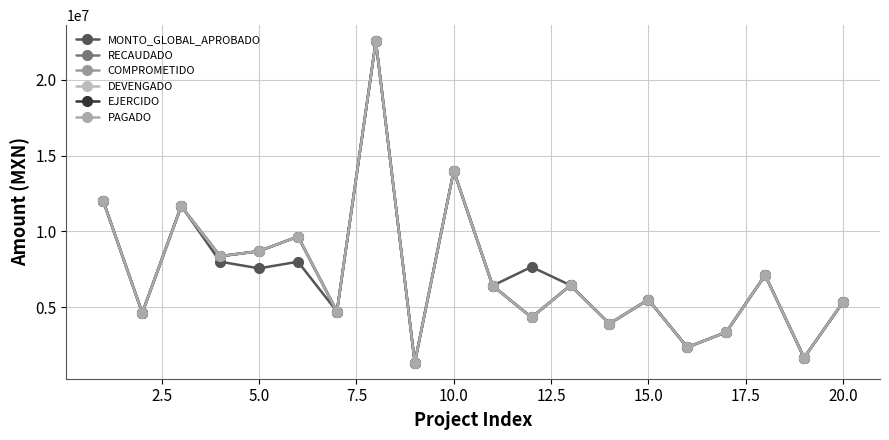

True or false: RECAUDADO and EJERCIDO intersect in this chart.

False